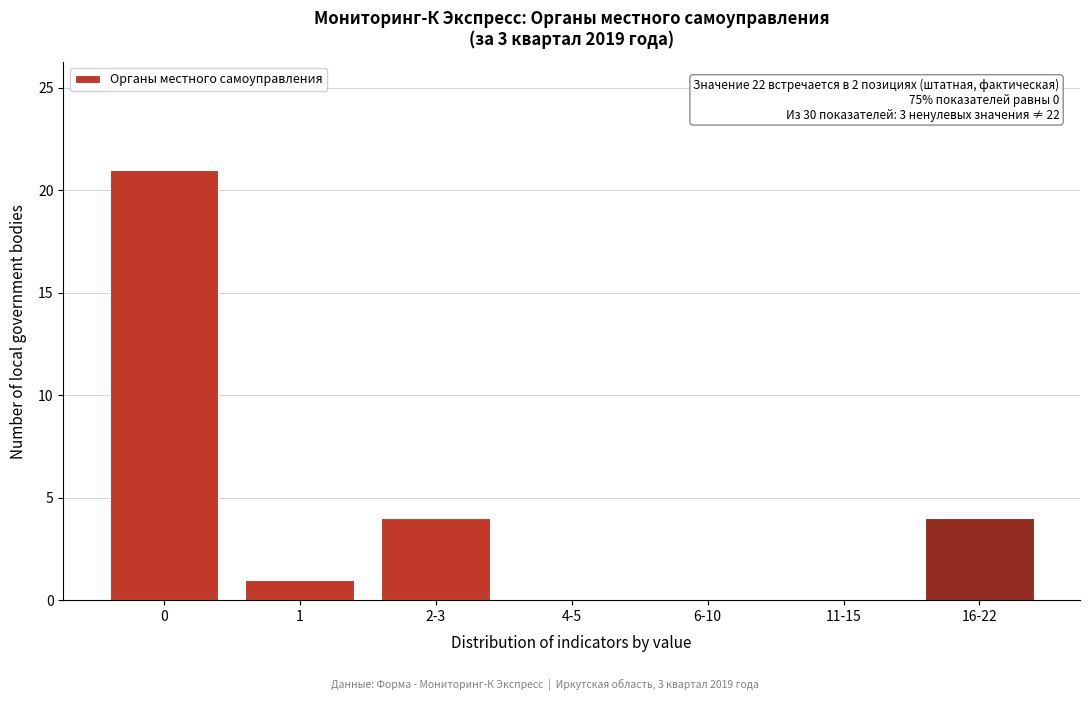

Reading right to left, what are all the values shown in this chart?

16-22=4	11-15=0	6-10=0	4-5=0	2-3=4	1=1	0=21